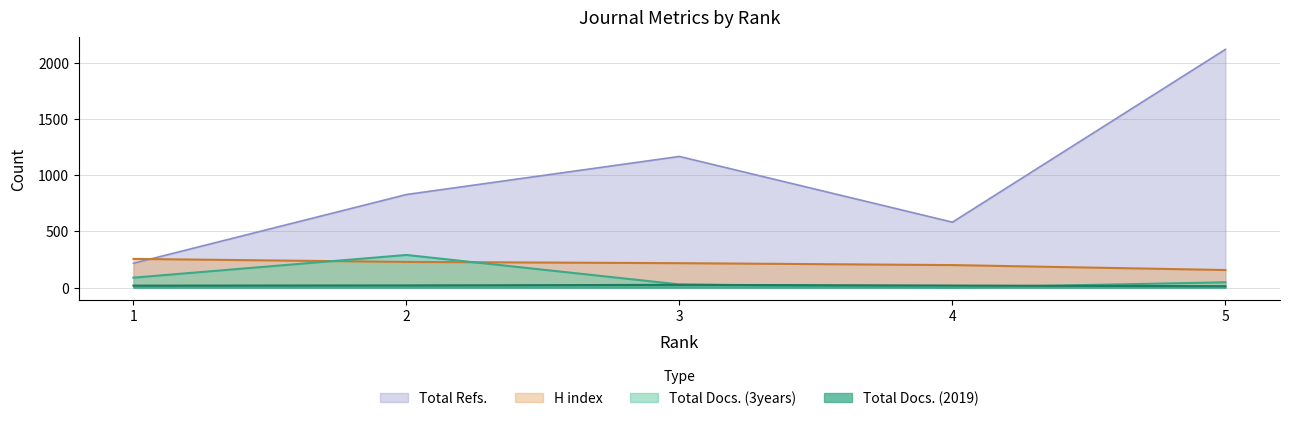

Reading left to right, transcribe all the data shown in this chart.

H index: 1=256	2=229	3=218	4=201	5=157
Total Docs. (2019): 1=18	2=20	3=25	4=19	5=13
Total Docs. (3years): 1=89	2=291	3=29	4=0	5=48
Total Refs.: 1=217	2=829	3=1168	4=583	5=2121